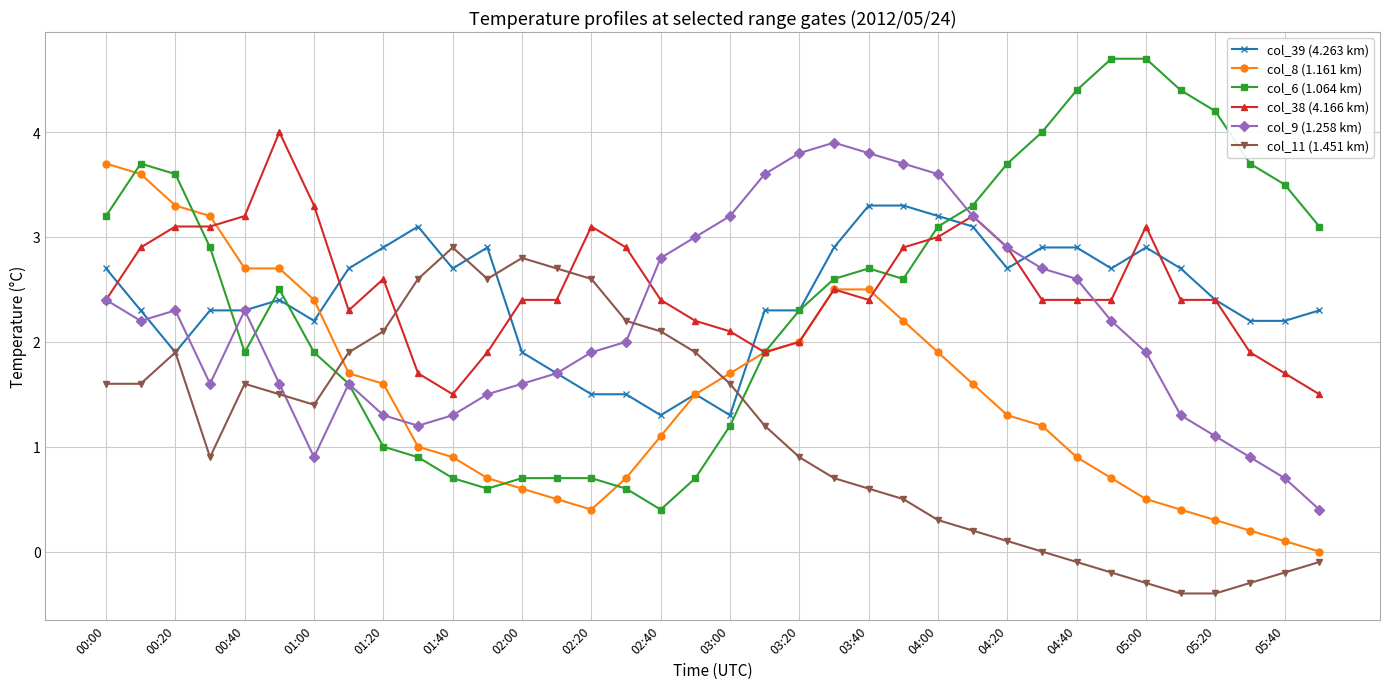

List the series in order of their peak value, highest first.

col_6 (1.064 km), col_38 (4.166 km), col_9 (1.258 km), col_8 (1.161 km), col_39 (4.263 km), col_11 (1.451 km)